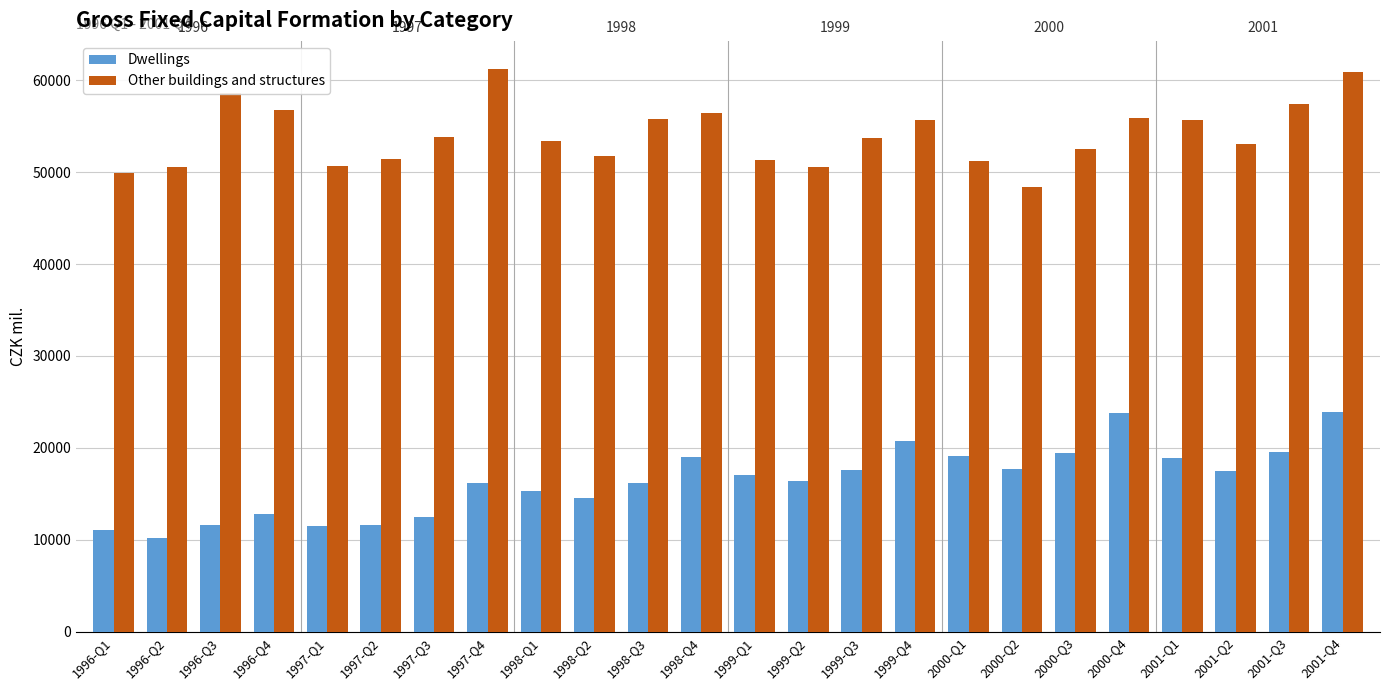

How many distinct data groups are displayed?

2